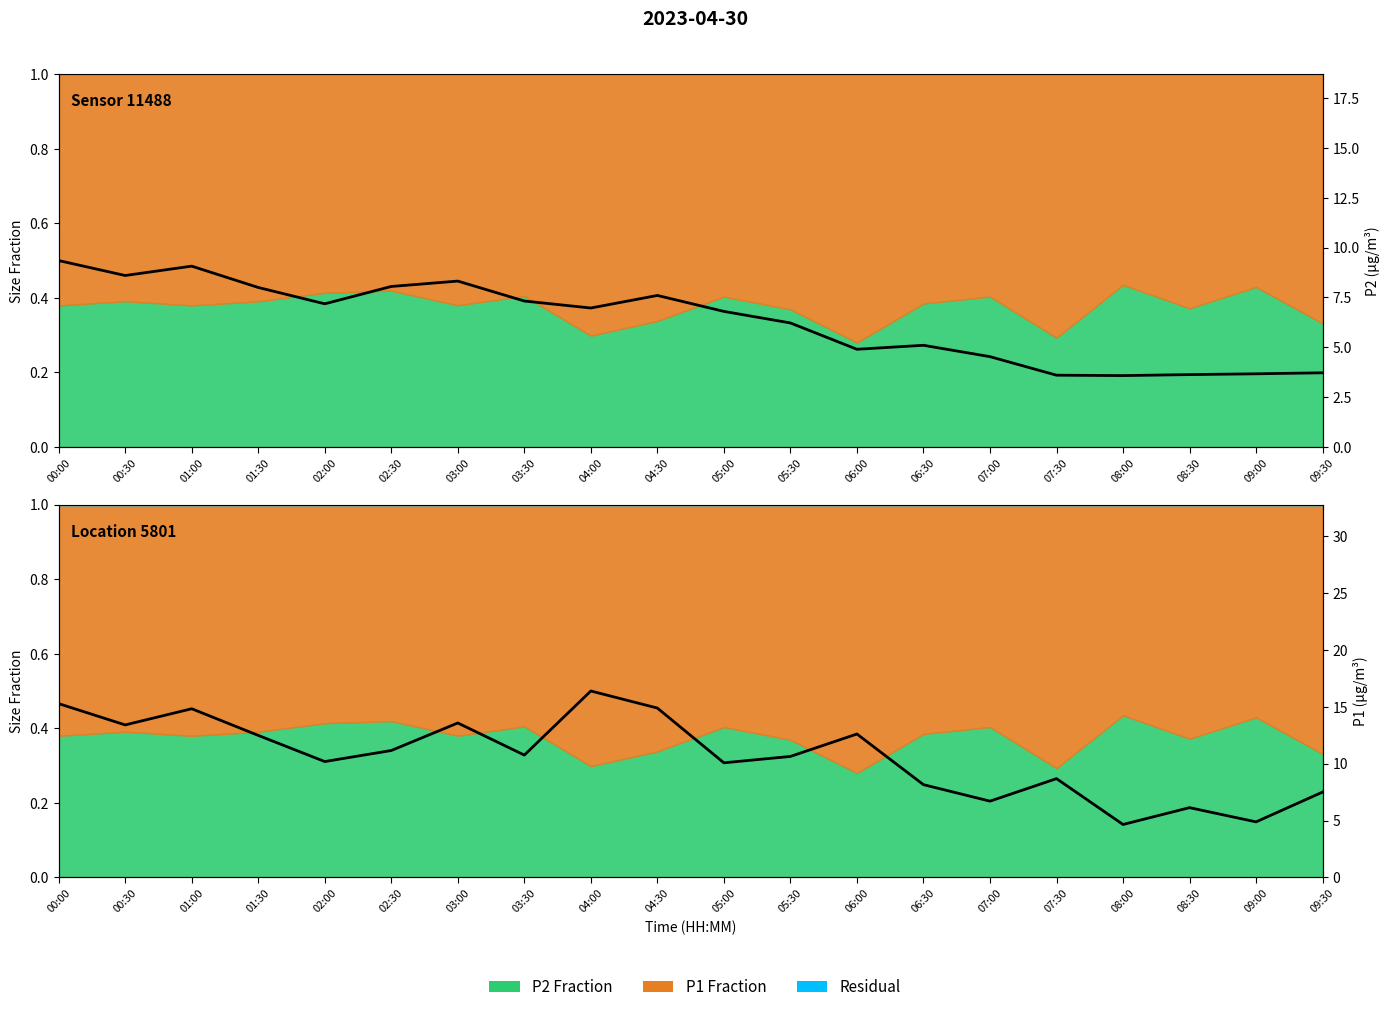

What position from the left is 08:30?

18